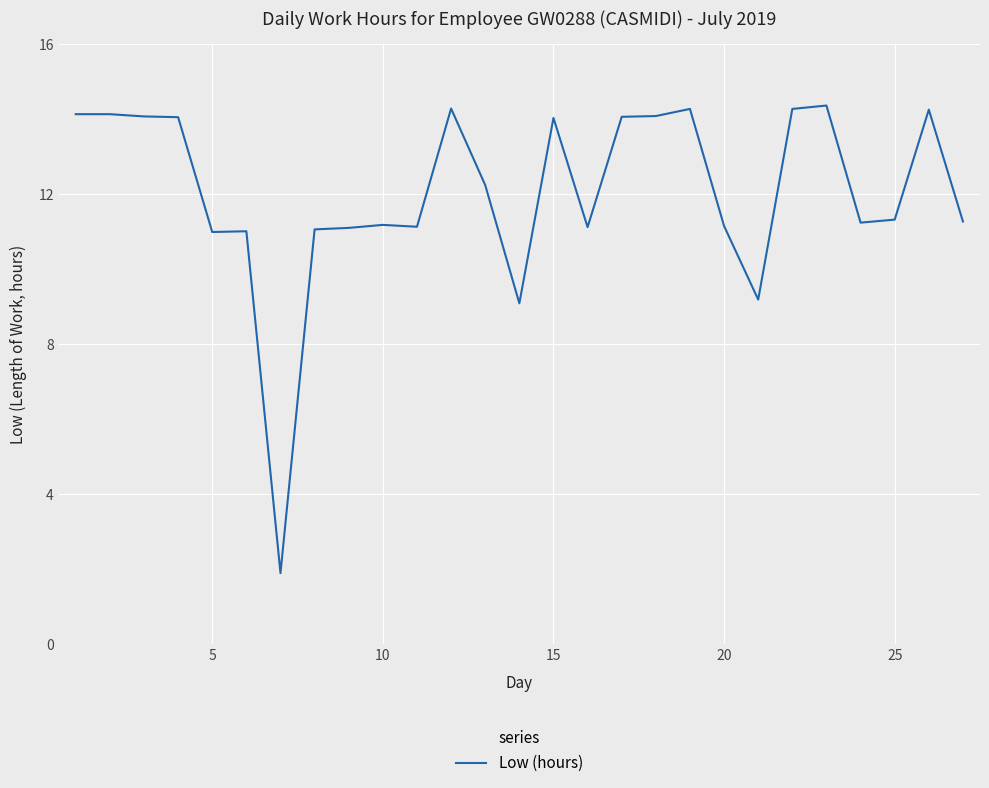

What is the greatest value displayed?

14.4